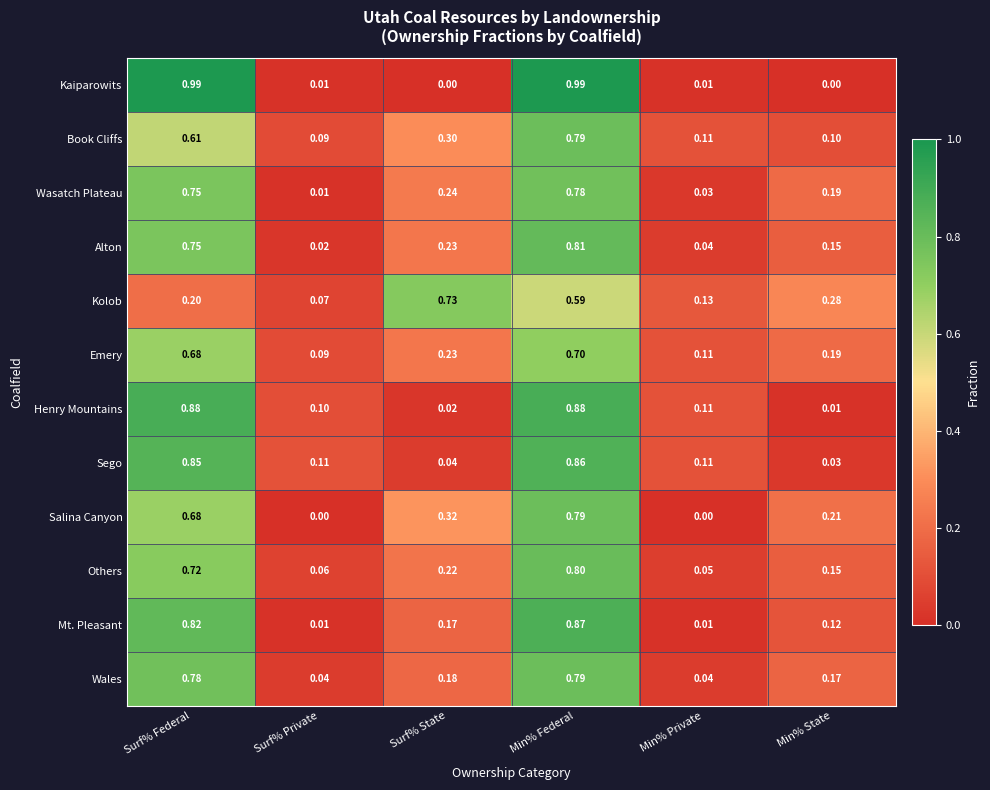

Where is Emery nearest to the value 0?

Surf% Private